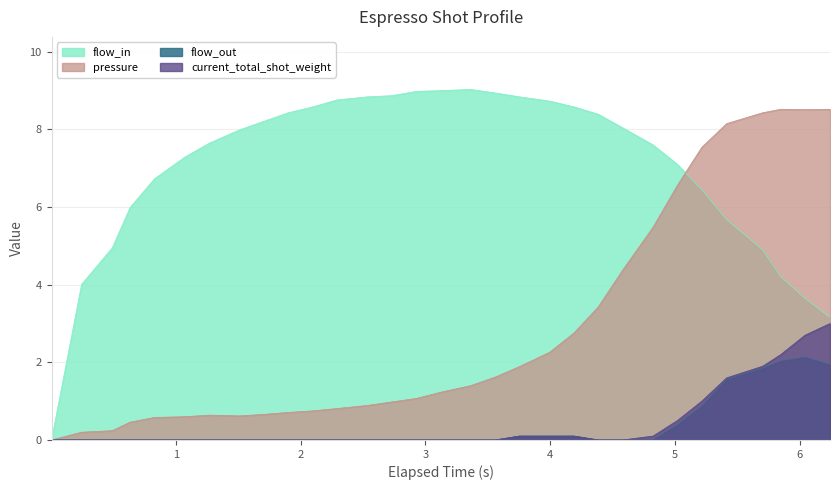

True or false: current_total_shot_weight and flow_in cross at least once.

False